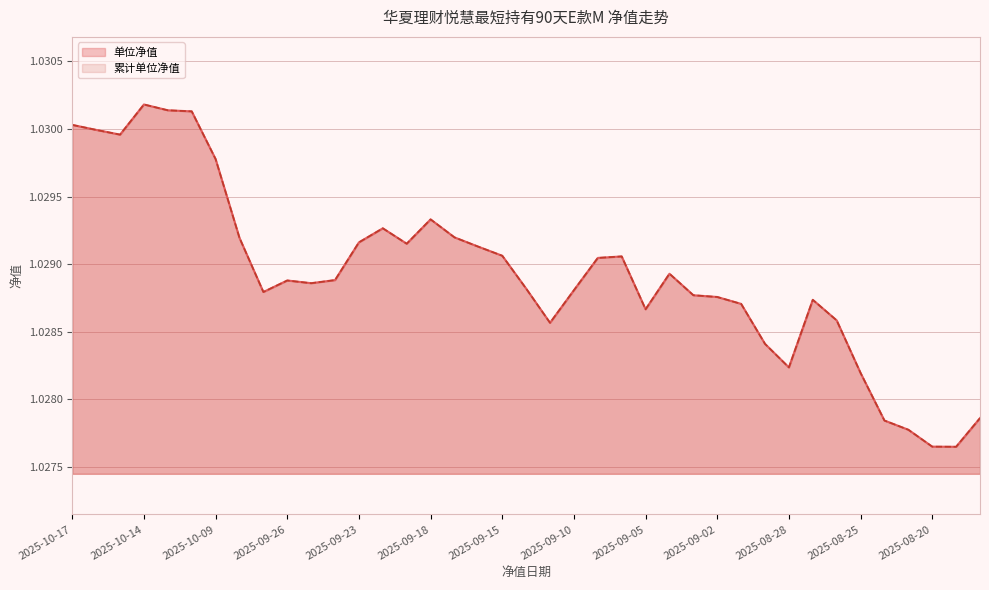

What is the sum of all 累计单位净值 values?

40.1